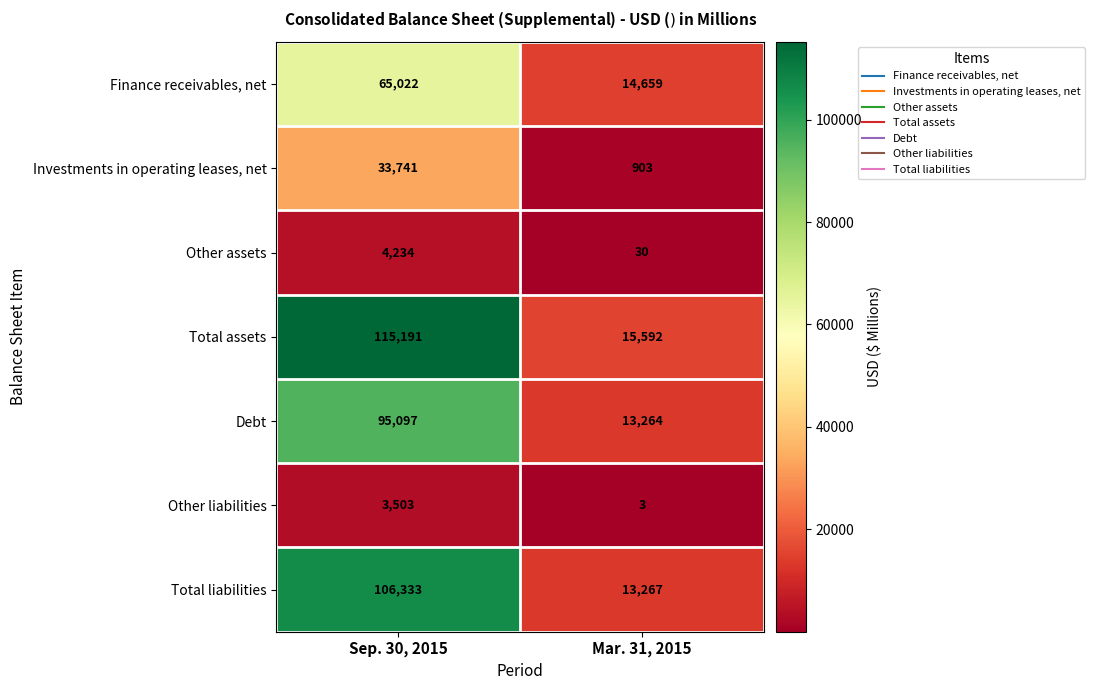

True or false: Total liabilities has a value of 144894 at Sep. 30, 2015.

False